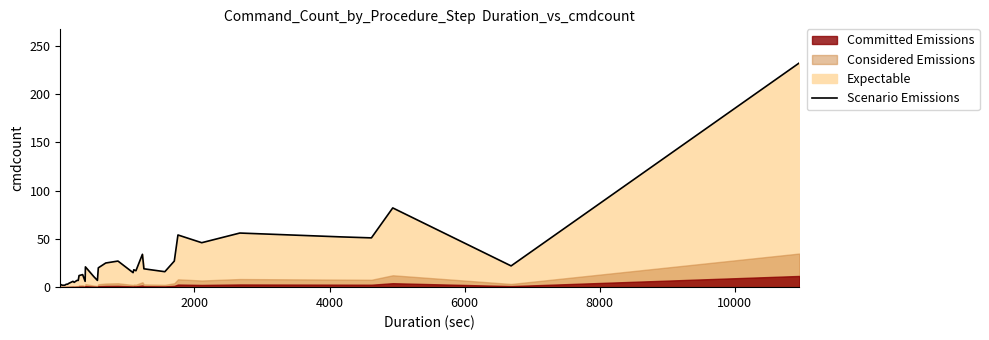

What is the difference between the maximum and minimum values?

230